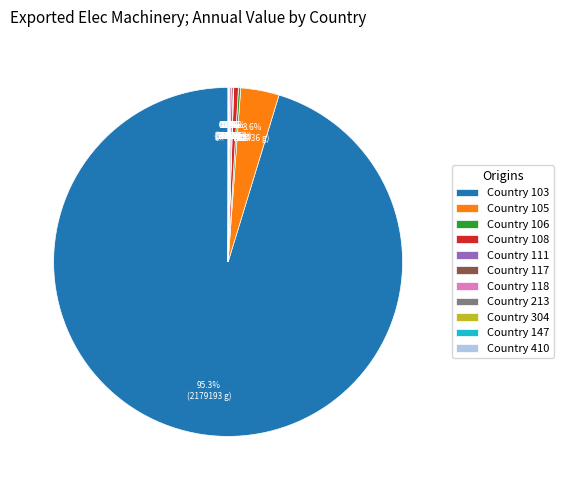

Is there any slice that represents more than half of the pie?

Yes